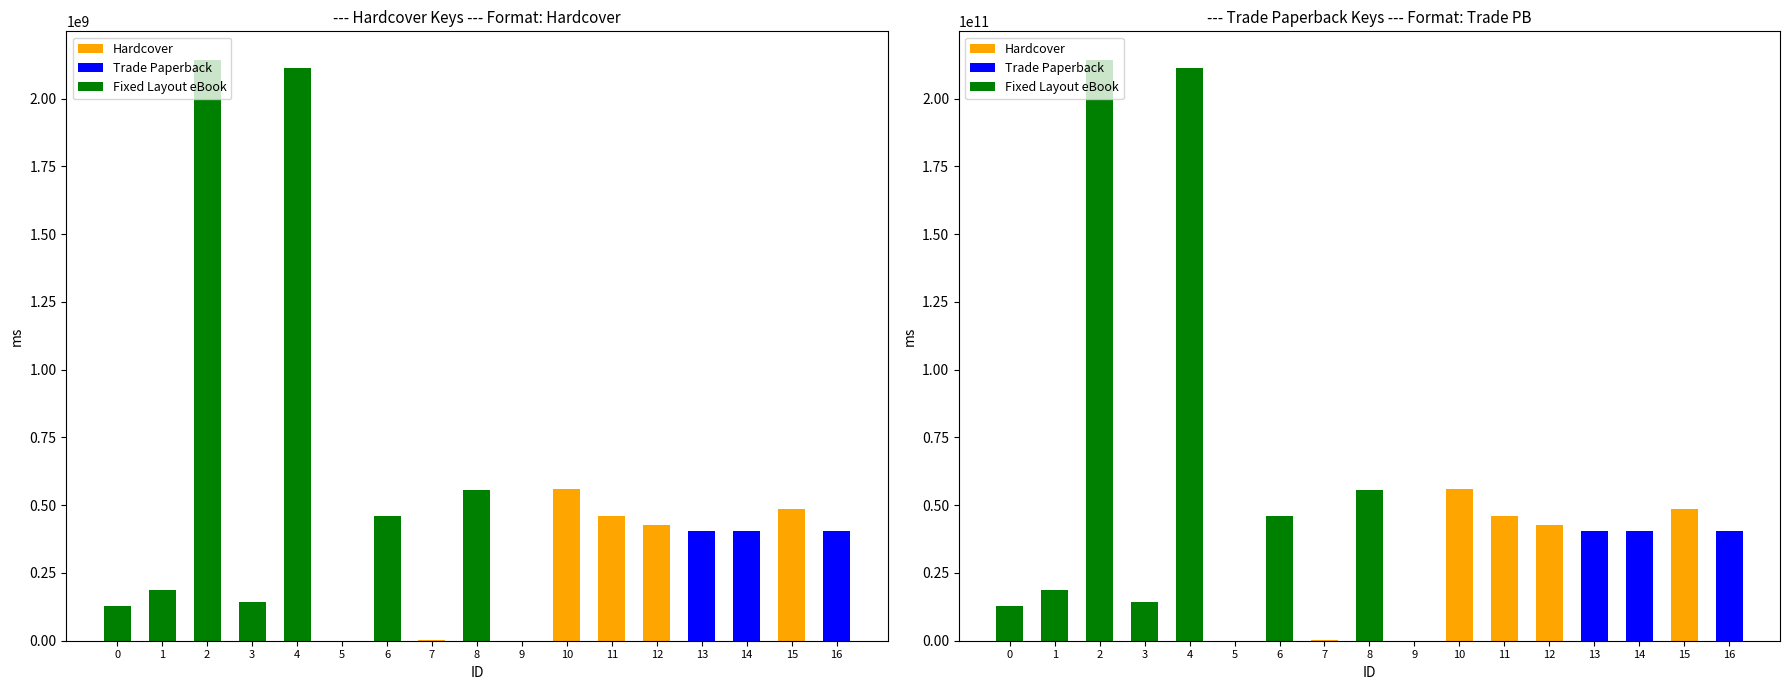

How many groups of bars are there?

17